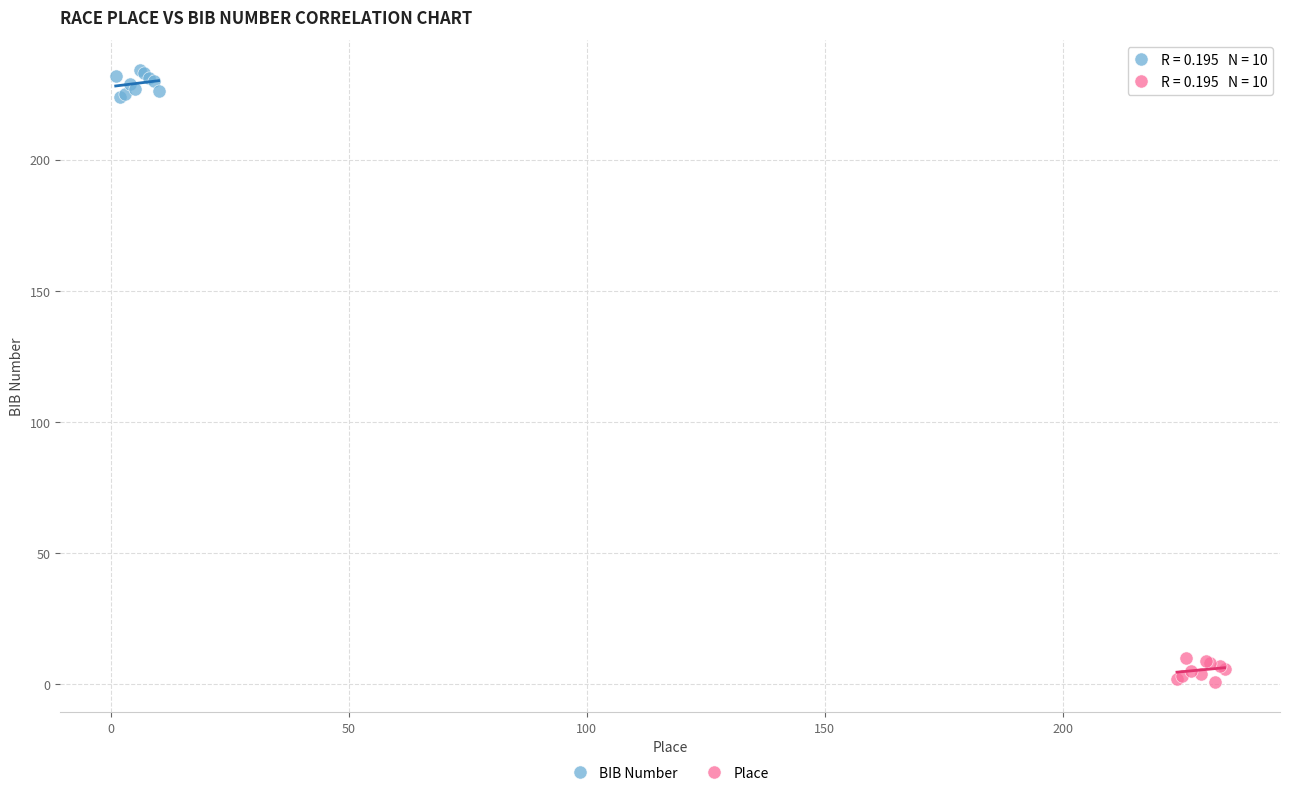

Which series reaches the minimum Y coordinate?

Place